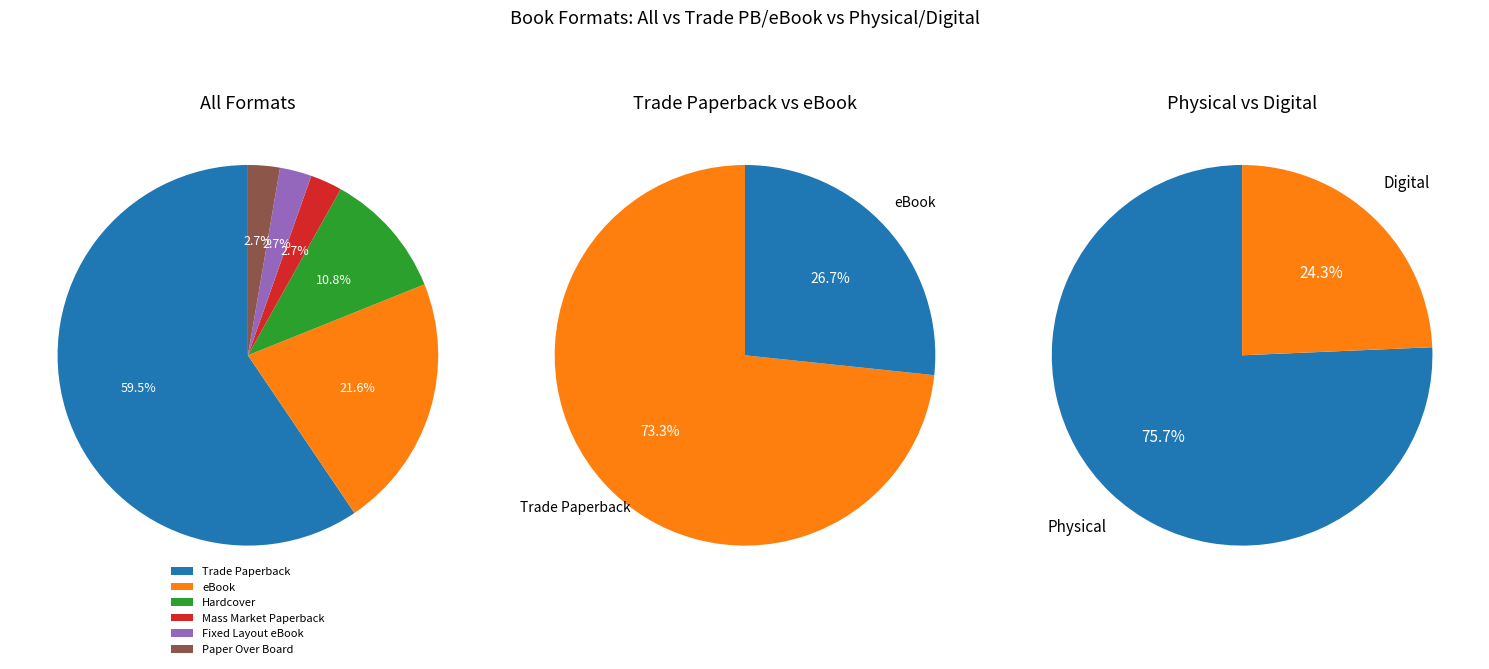

What portion of the pie excludes Mass Market Paperback?

97.3%